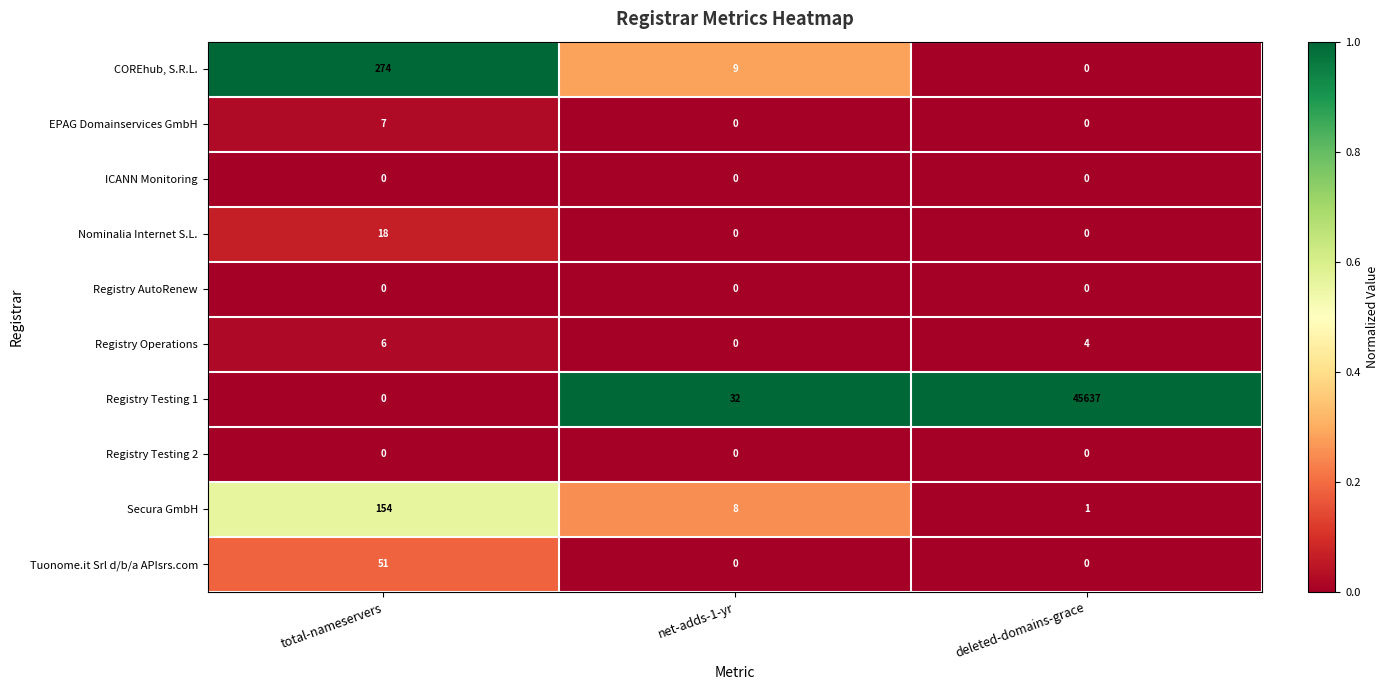

Rank the categories by Registry Operations value from highest to lowest.

total-nameservers, deleted-domains-grace, net-adds-1-yr